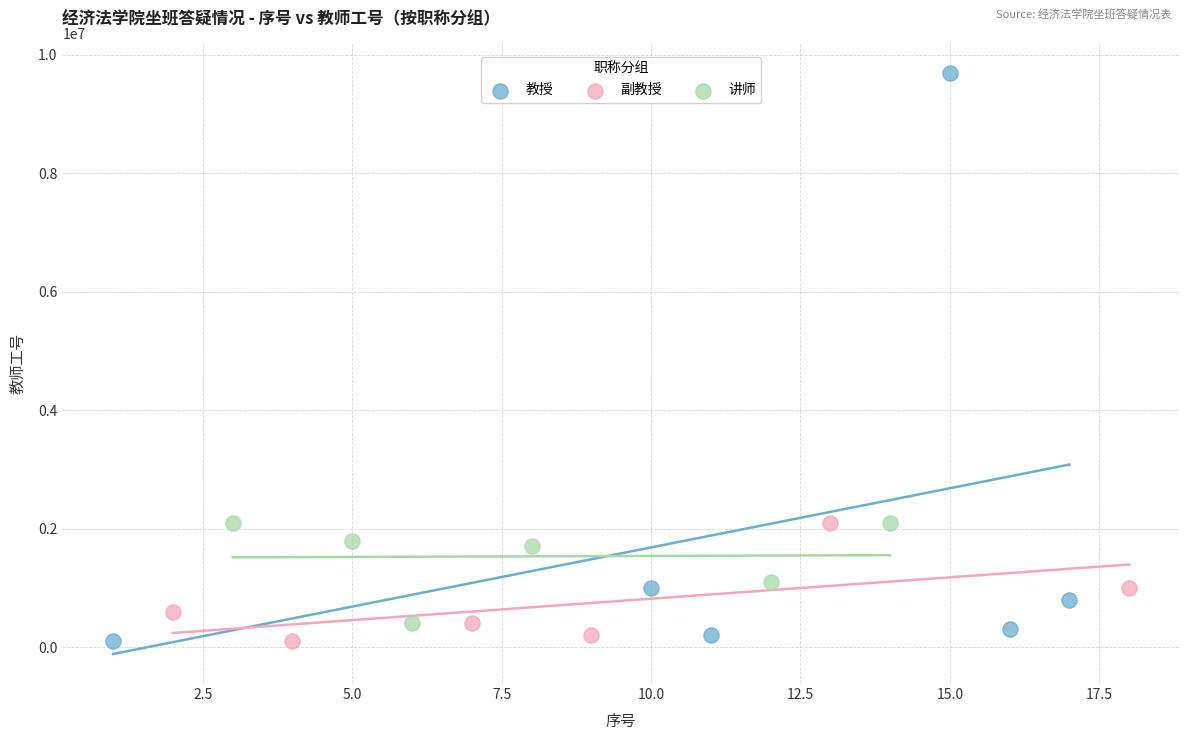

Which series contains the highest Y value?

教授